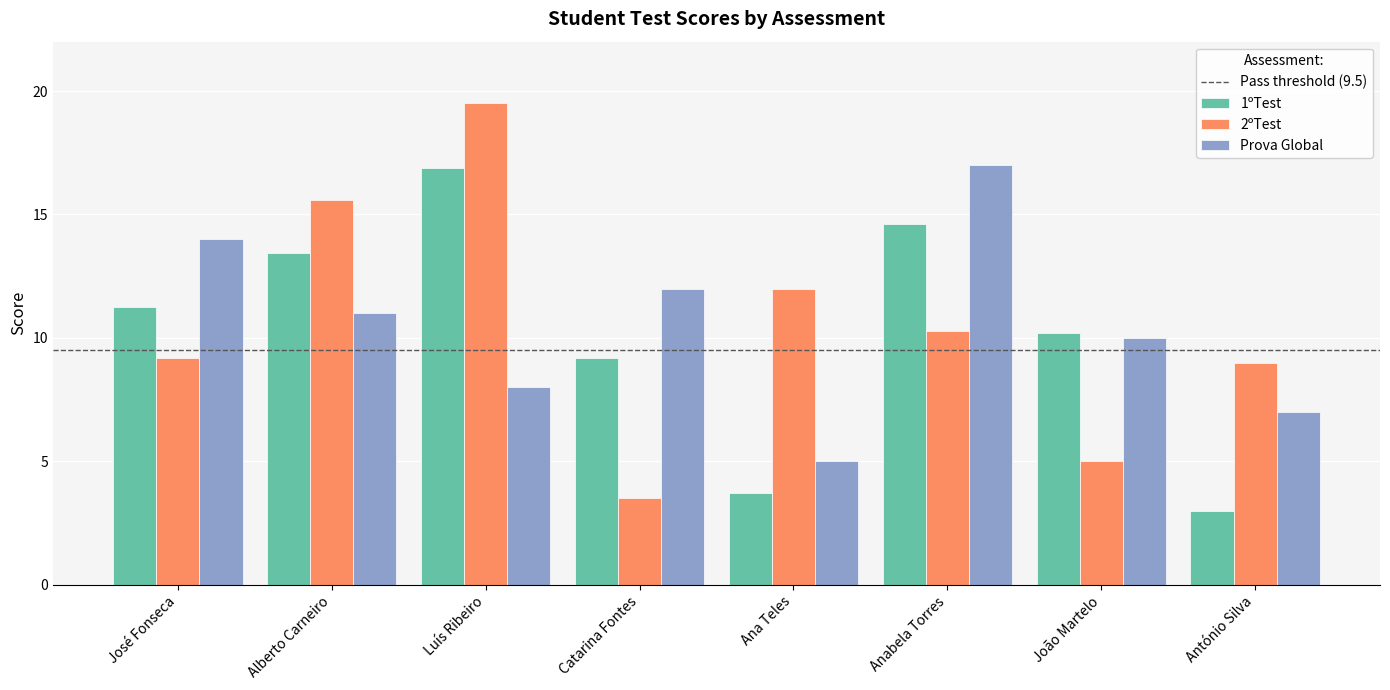

Read the 2ºTest value at Alberto Carneiro.

15.6